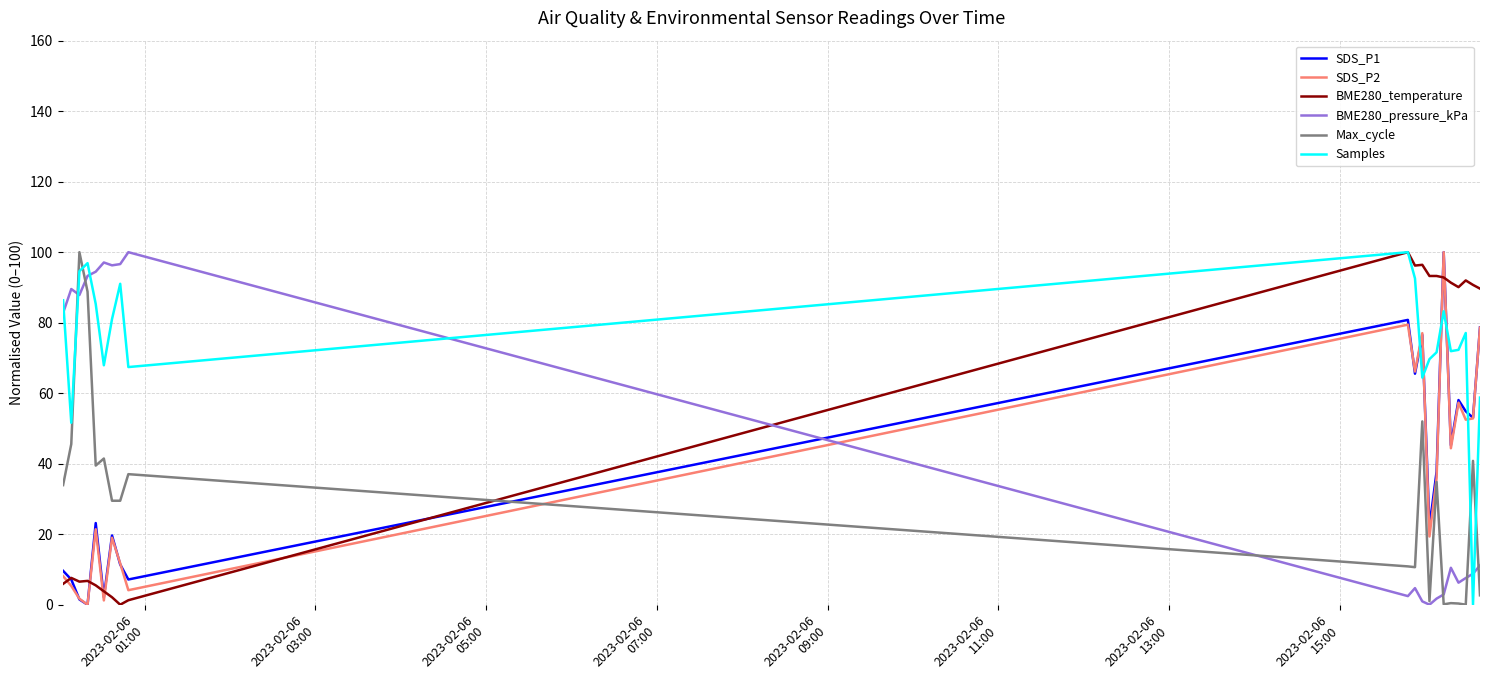

What is the highest value of the BME280_pressure_kPa series?

100.0